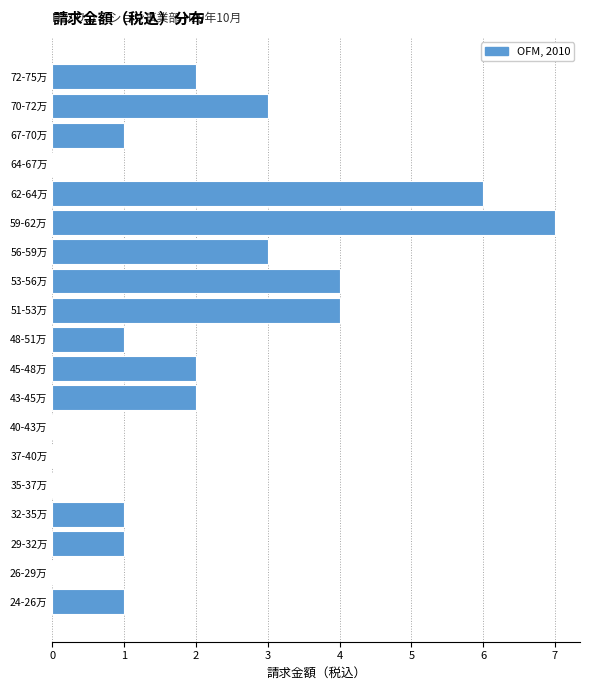

Reading top to bottom, what are all the values shown in this chart?

72-75万=2	70-72万=3	67-70万=1	64-67万=0	62-64万=6	59-62万=7	56-59万=3	53-56万=4	51-53万=4	48-51万=1	45-48万=2	43-45万=2	40-43万=0	37-40万=0	35-37万=0	32-35万=1	29-32万=1	26-29万=0	24-26万=1